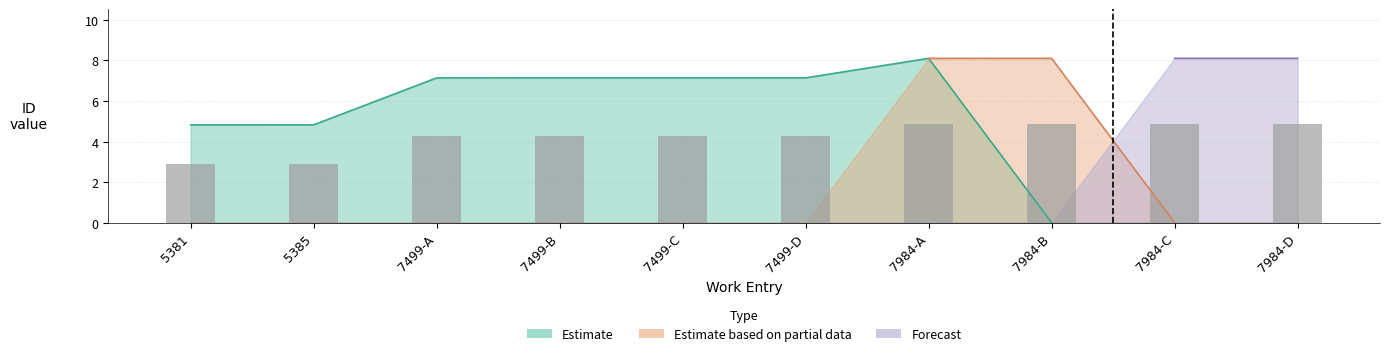

List the labels in order of value, largest first.

7984-D, 7984-C, 7984-B, 7984-A, 7499-D, 7499-C, 7499-B, 7499-A, 5385, 5381